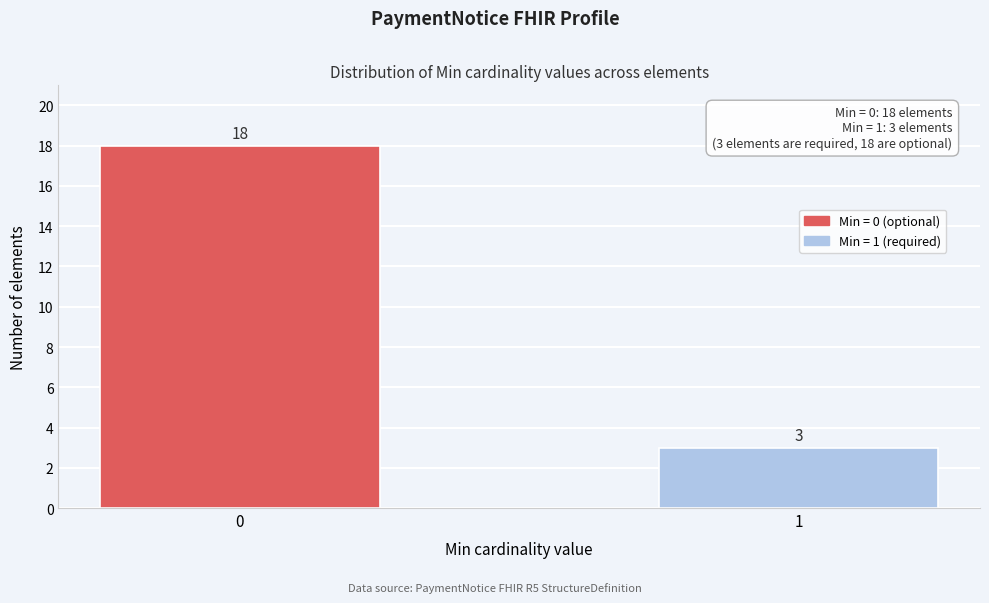

Reading right to left, what are all the values shown in this chart?

3	18